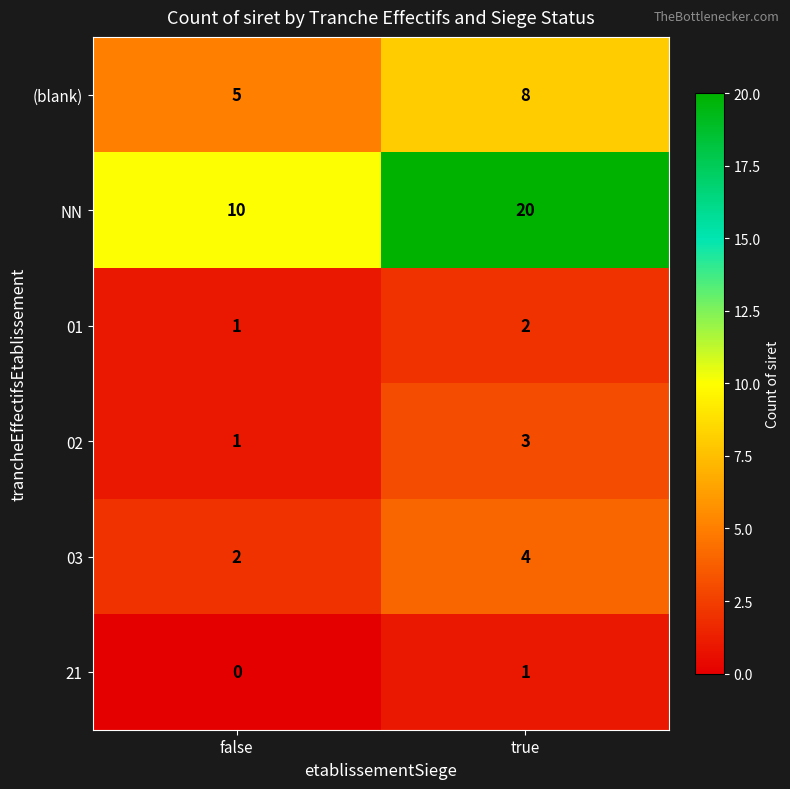

What is the sum of all 02 values?

4